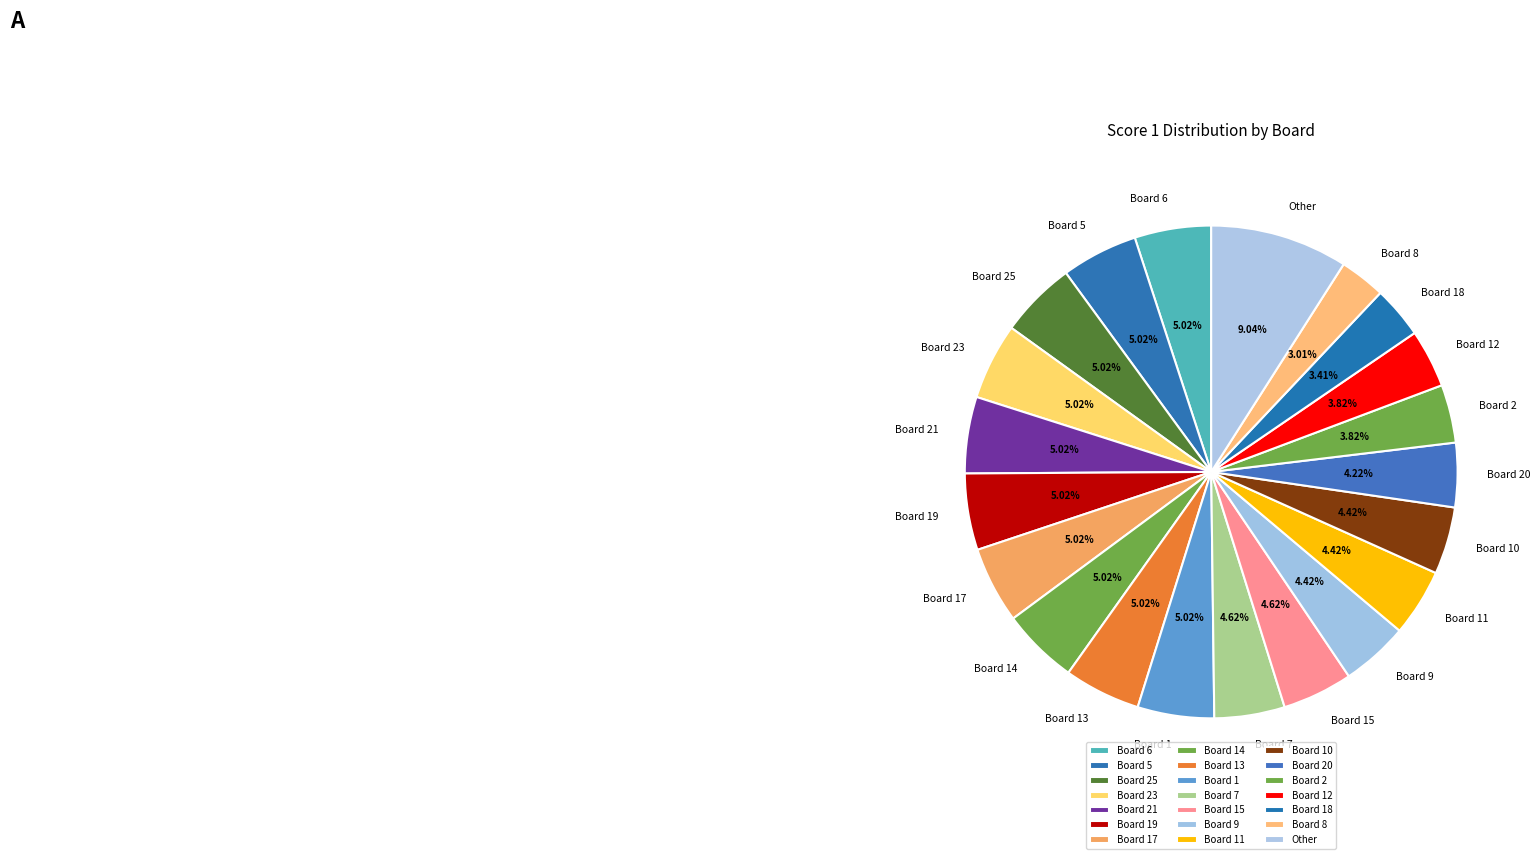

To the nearest percent, what percentage of the pie is Board 11?

4%